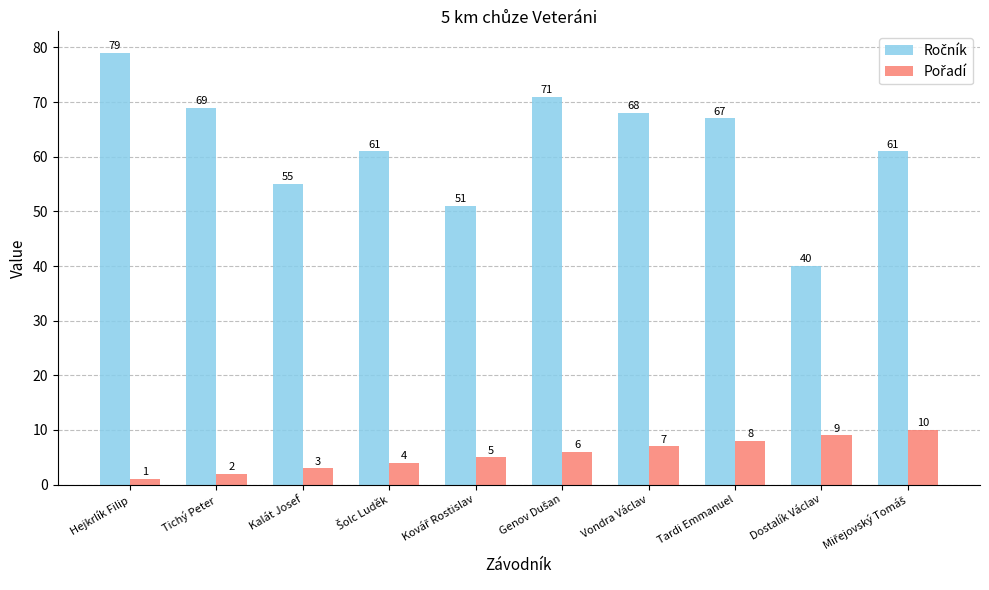

Which label corresponds to the largest value in the chart?

Hejkrlík Filip